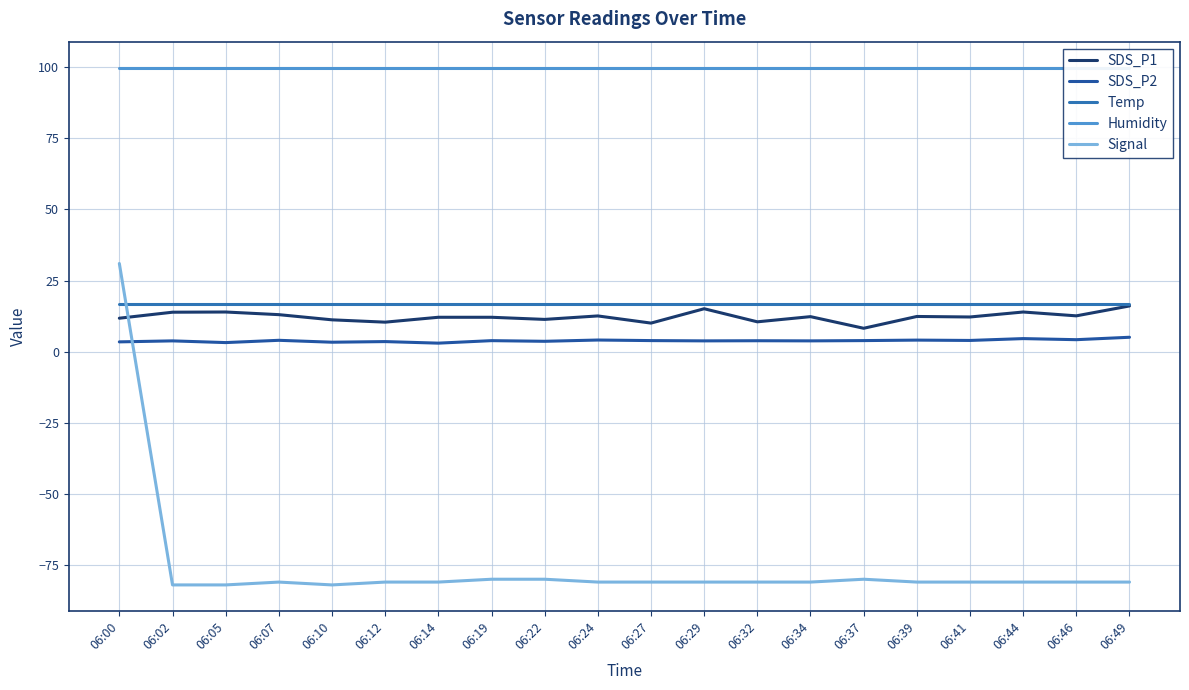

Reading left to right, extract all data points from this chart.

SDS_P1: 11.8	13.9	13.9	13.0	11.2	10.4	12.1	12.1	11.3	12.6	10.1	15.1	10.5	12.3	8.2	12.4	12.2	13.9	12.6	16.1
SDS_P2: 3.5	3.8	3.2	4.0	3.3	3.5	3.0	3.9	3.6	4.1	3.9	3.8	3.9	3.8	3.9	4.1	4.0	4.6	4.2	5.1
Temp: 16.6	16.6	16.6	16.6	16.6	16.6	16.6	16.6	16.6	16.6	16.6	16.6	16.6	16.6	16.6	16.6	16.6	16.6	16.6	16.6
Humidity: 99.9	99.9	99.9	99.9	99.9	99.9	99.9	99.9	99.9	99.9	99.9	99.9	99.9	99.9	99.9	99.9	99.9	99.9	99.9	99.9
Signal: 31.0	-82.0	-82.0	-81.0	-82.0	-81.0	-81.0	-80.0	-80.0	-81.0	-81.0	-81.0	-81.0	-81.0	-80.0	-81.0	-81.0	-81.0	-81.0	-81.0